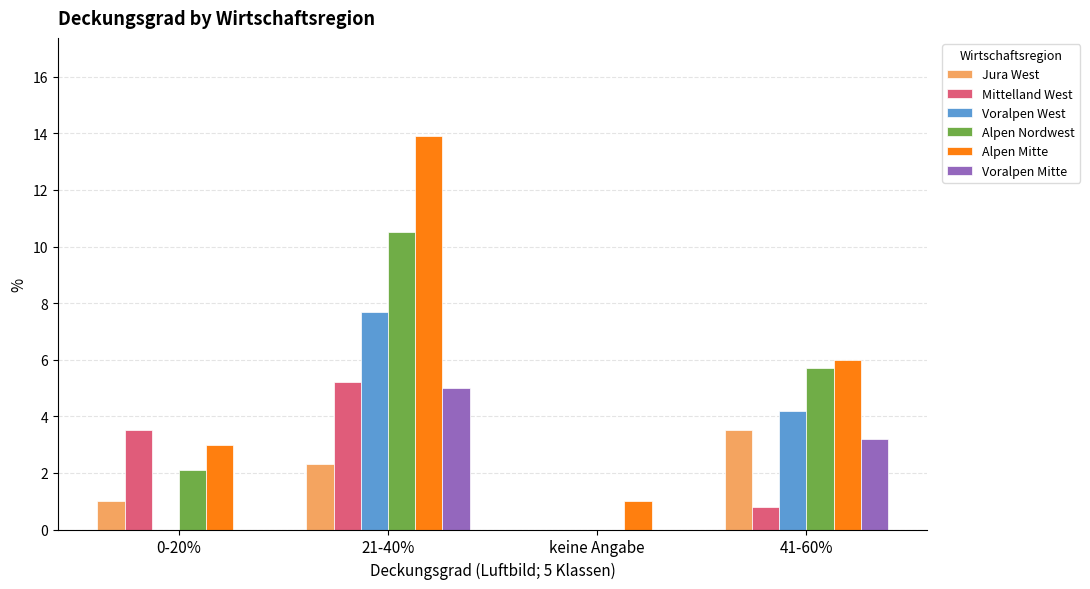

At which label does Alpen Mitte reach its peak?

21-40%